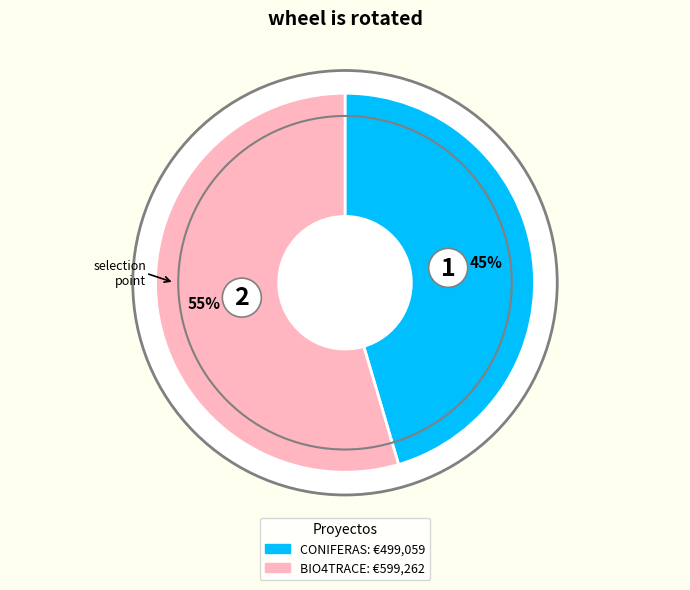

The BIO4TRACE slice represents 55% of the pie. True or false?

True